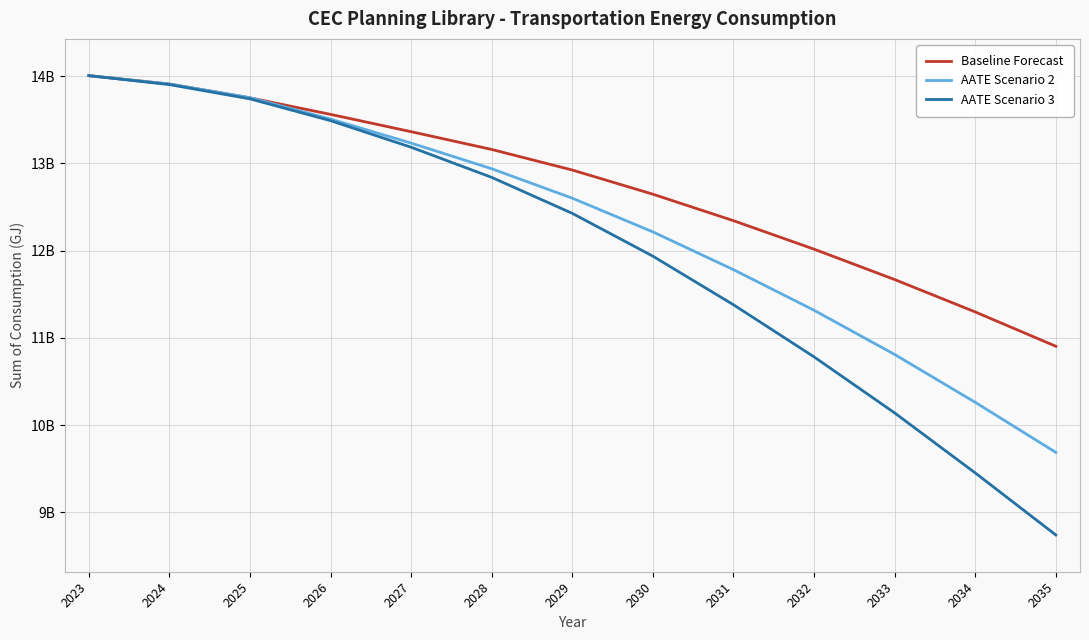

Where does the AATE Scenario 3 series first go above 12425862773?

2023